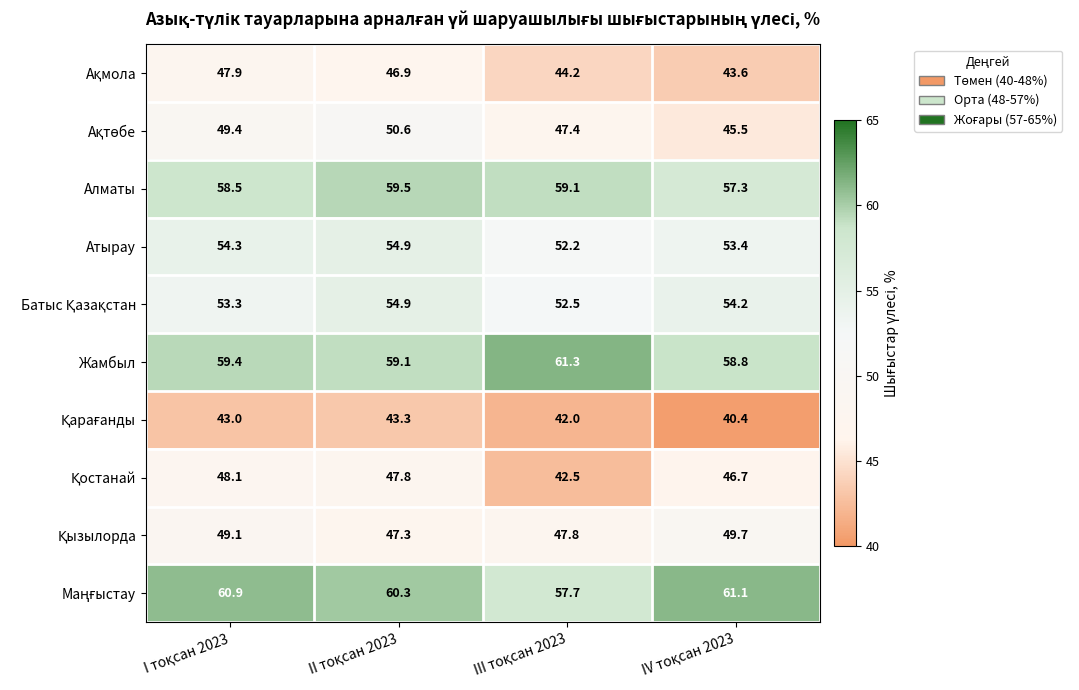

What is the minimum value shown in the chart?

40.4